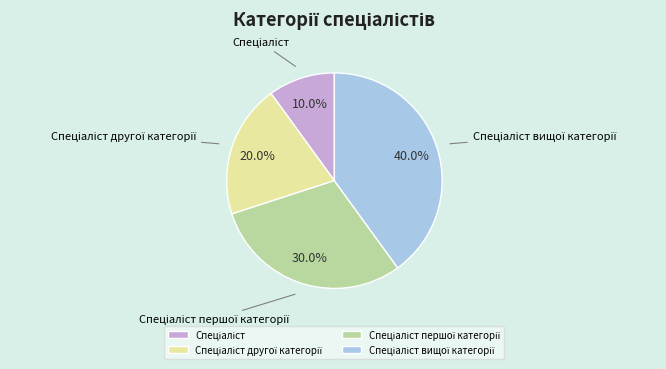

Is there a majority slice in this chart?

No